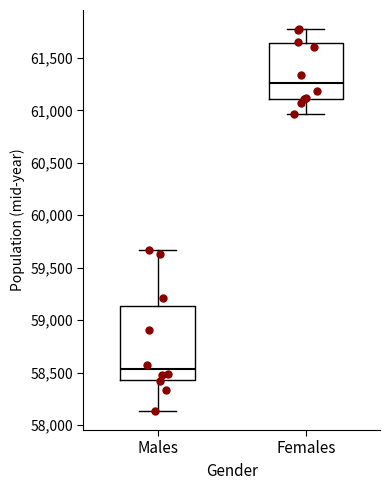

Which box is the tallest, from its lower edge to its upper edge?

Males